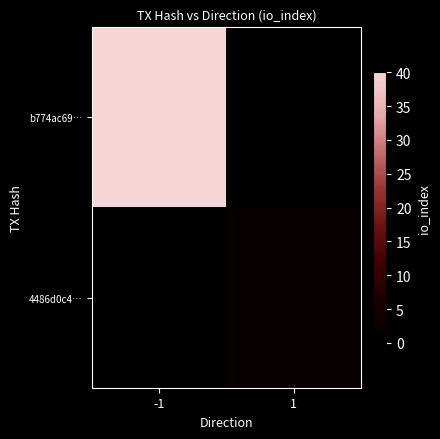

Between -1 and 1, which is larger?

-1